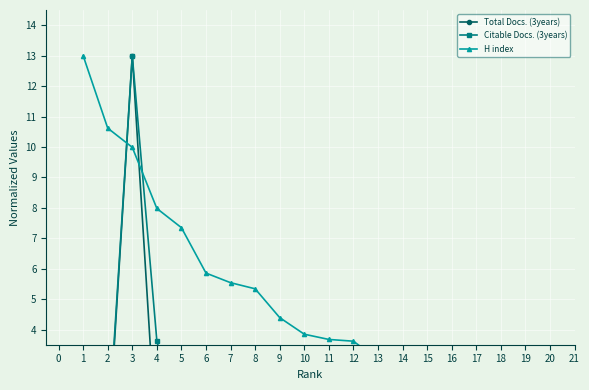

What is the sum of all H index values?

104.5